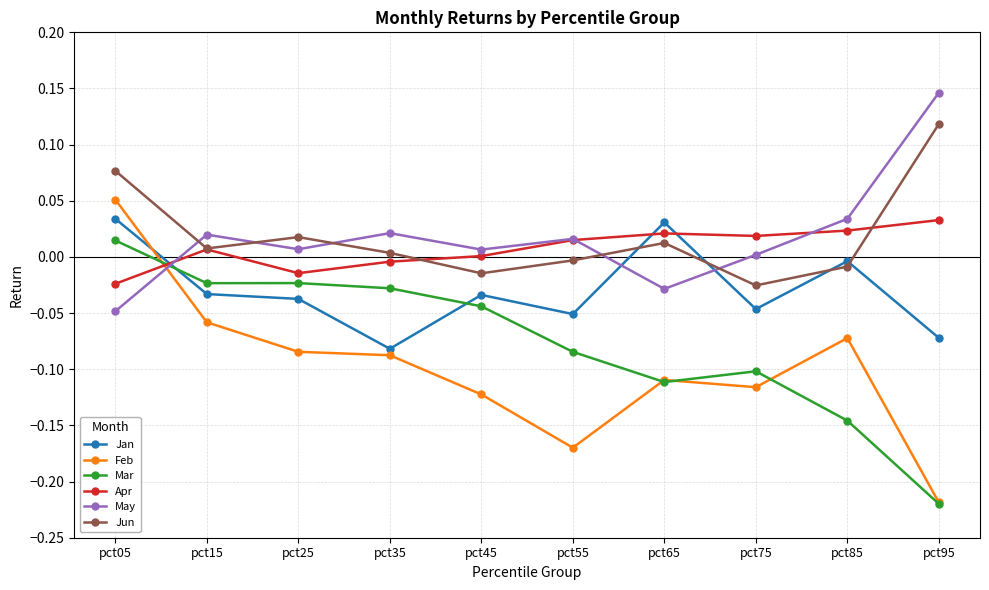

Count the number of categories in the chart.

10